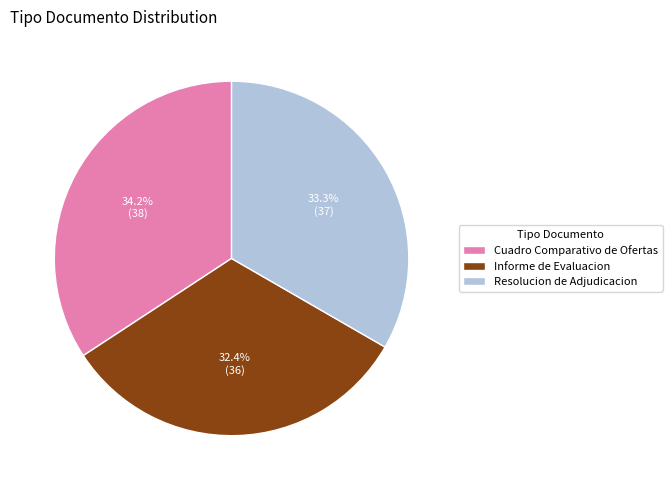

Count the number of slices in the pie.

3